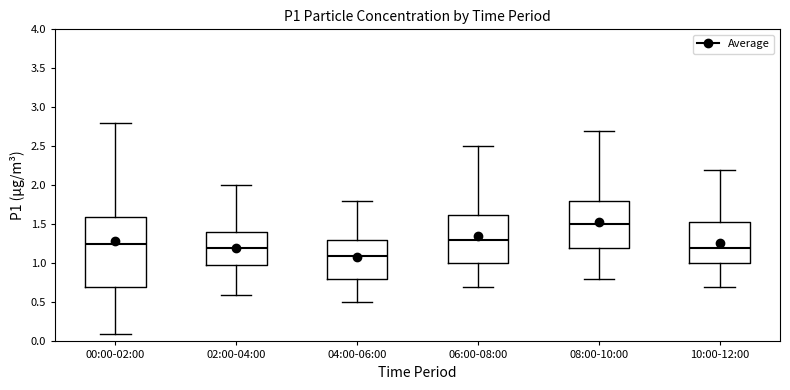

Where is the lower edge of the box for 02:00-04:00 on the y-axis? The values are not printed on the chart, so give them approximately, as read against the axis.

1.00